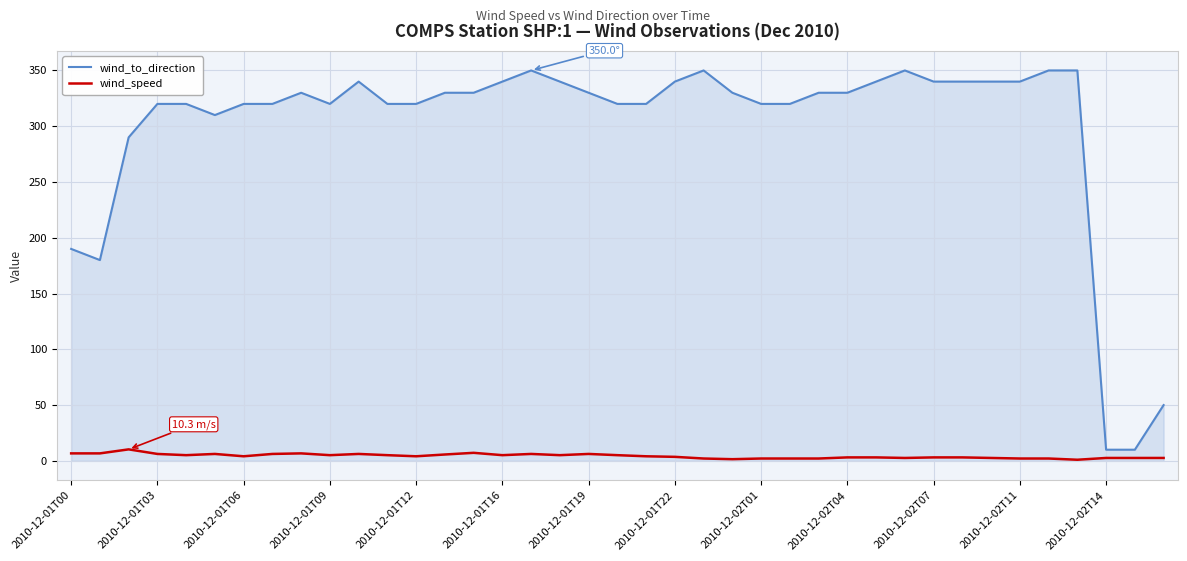

What is the smallest value displayed?

1.0